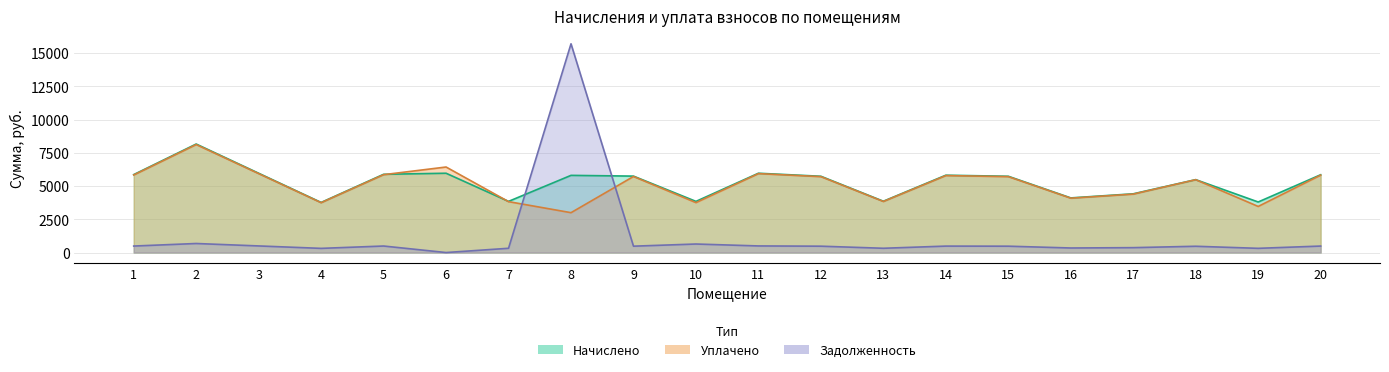

List the series in order of their peak value, highest first.

zadolzhennost, nachisleno, uplaceno